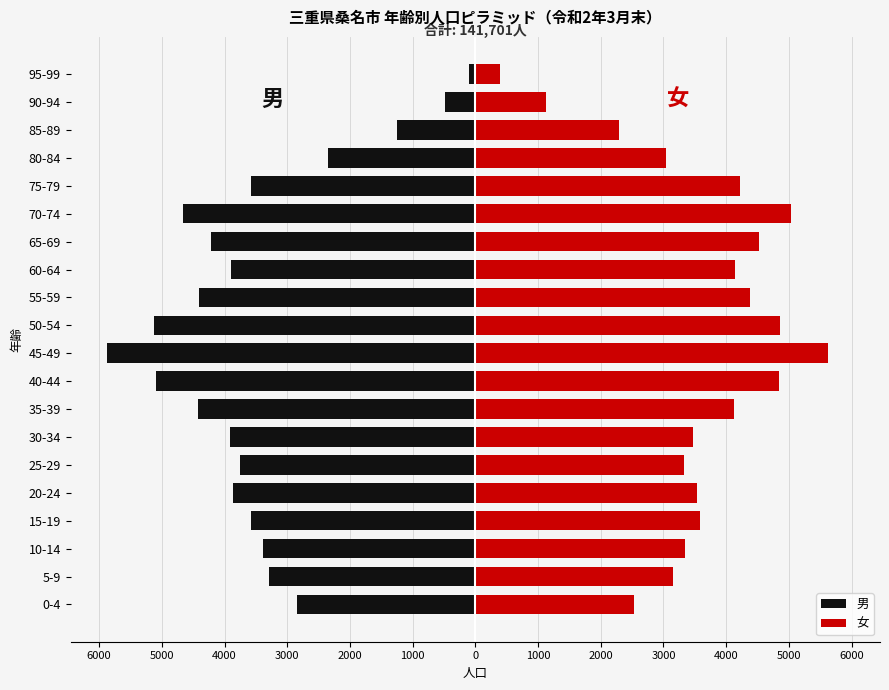

True or false: 男 has a value of -3574 at 75-79.

True